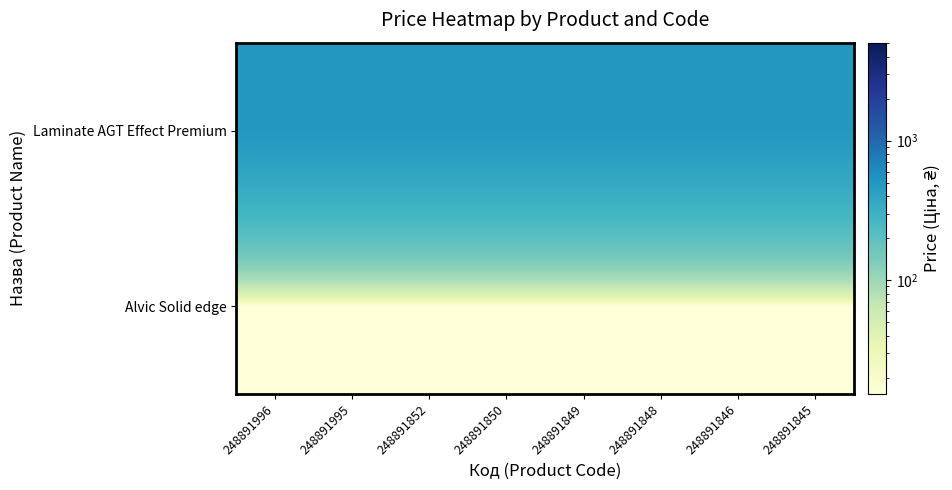

What is the difference between the highest and lowest values at 248891846?

488.3